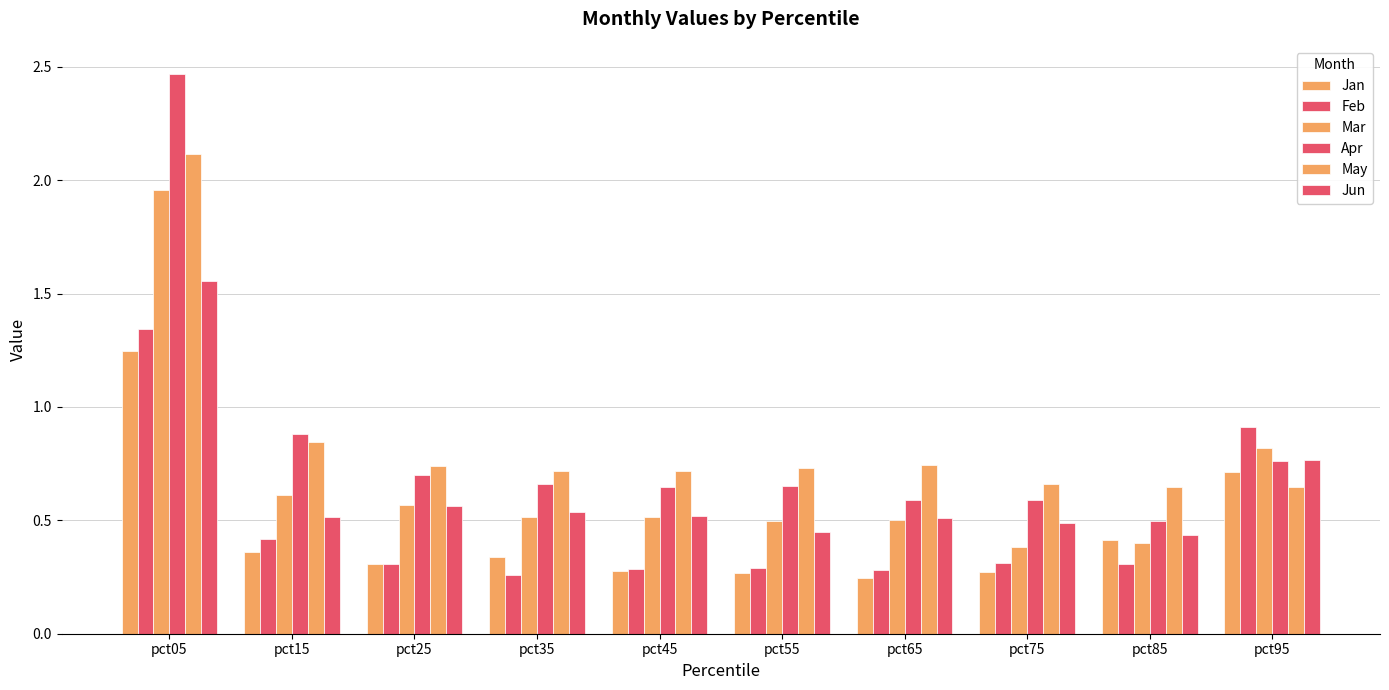

How many groups of bars are there?

10